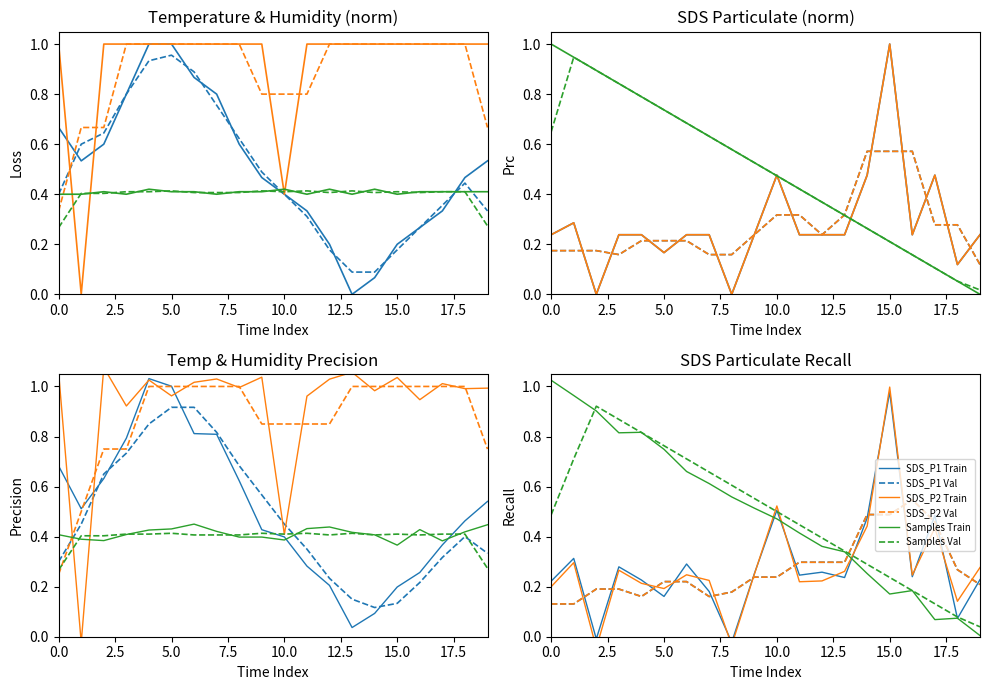

True or false: SDS_P2 has more than 0 interior local peaks.

True